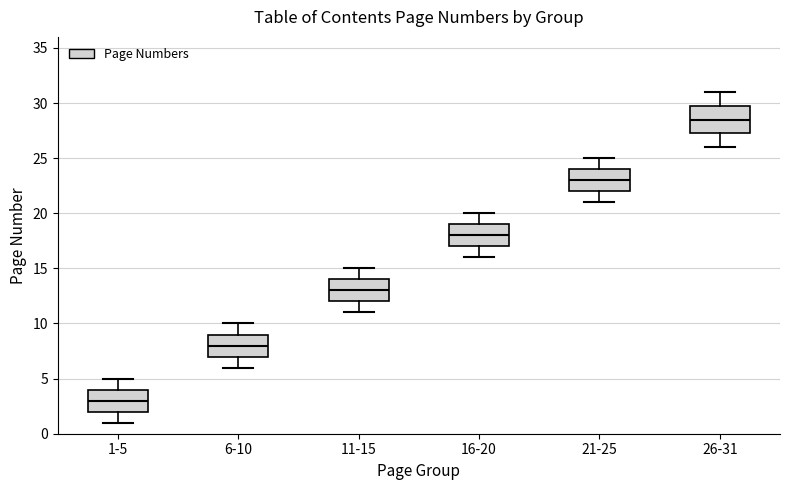

Reading left to right, read every box against the y-axis: the position of its median line, the range the box covers, and the ends of its whiskers. The values are not printed on the chart, so give them approximately, as read against the axis.

1-5: median 3.0, box 2.0 to 4.0, whiskers 1.0 to 5.0
6-10: median 8.0, box 7.0 to 9.0, whiskers 6.0 to 10.0
11-15: median 13.0, box 12.0 to 14.0, whiskers 11.0 to 15.0
16-20: median 18.0, box 17.0 to 19.0, whiskers 16.0 to 20.0
21-25: median 23.0, box 22.0 to 24.0, whiskers 21.0 to 25.0
26-31: median 28.5, box 27.5 to 30.0, whiskers 26.0 to 31.0